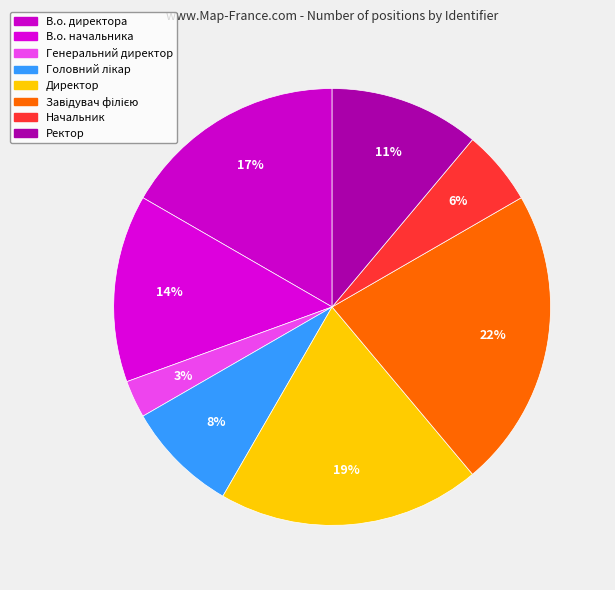

Rank the categories by value from highest to lowest.

Завідувач філією, Директор, В.о. директора, В.о. начальника, Ректор, Головний лікар, Начальник, Генеральний директор